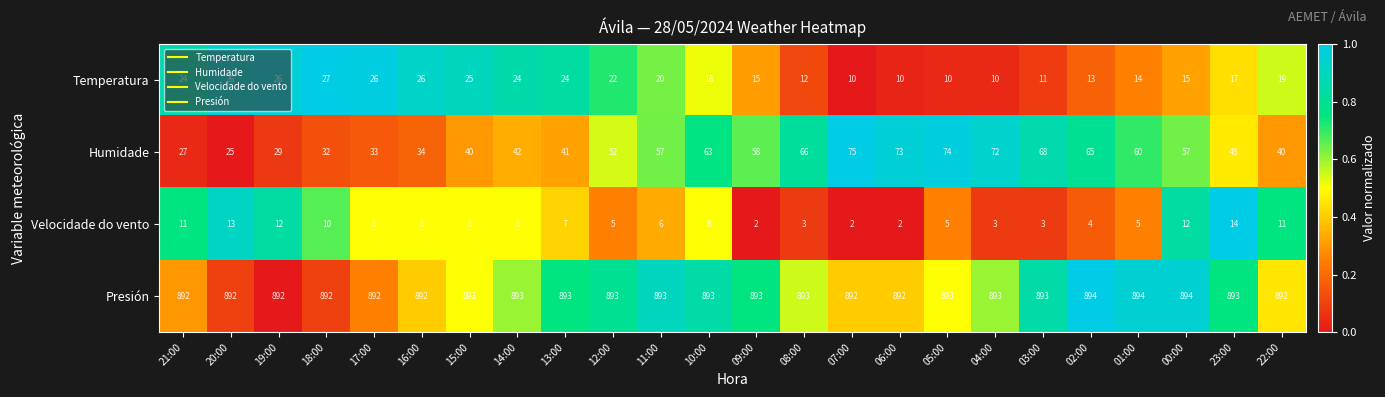

Count the number of data series in this chart.

4